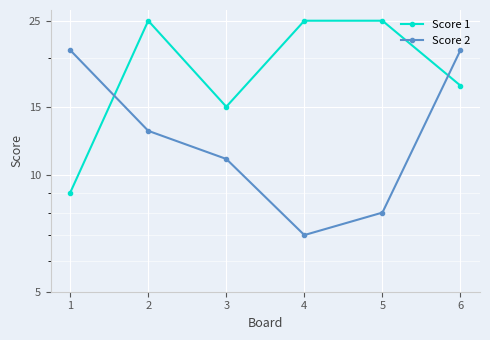

Reading left to right, extract all data points from this chart.

Score 1: 1=9	2=25	3=15	4=25	5=25	6=17
Score 2: 1=21	2=13	3=11	4=7	5=8	6=21